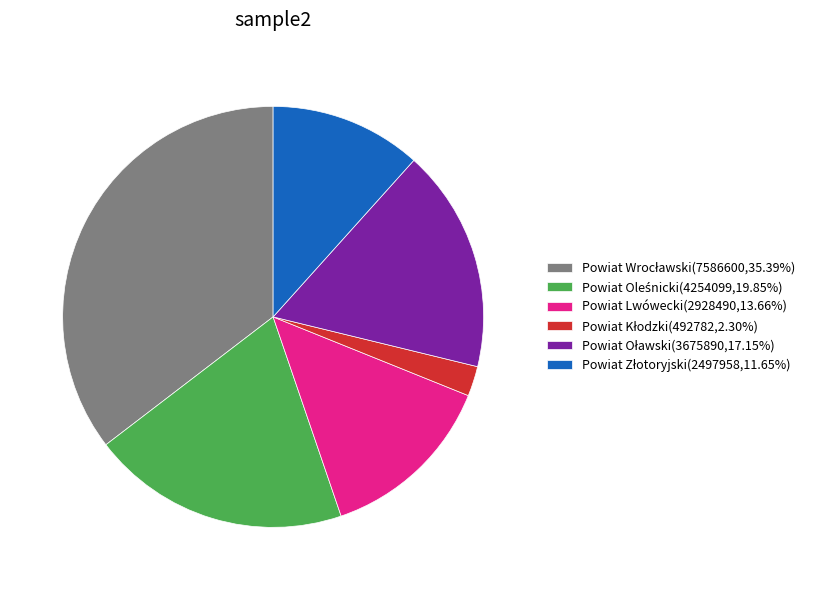

How many slices are in this pie chart?

6